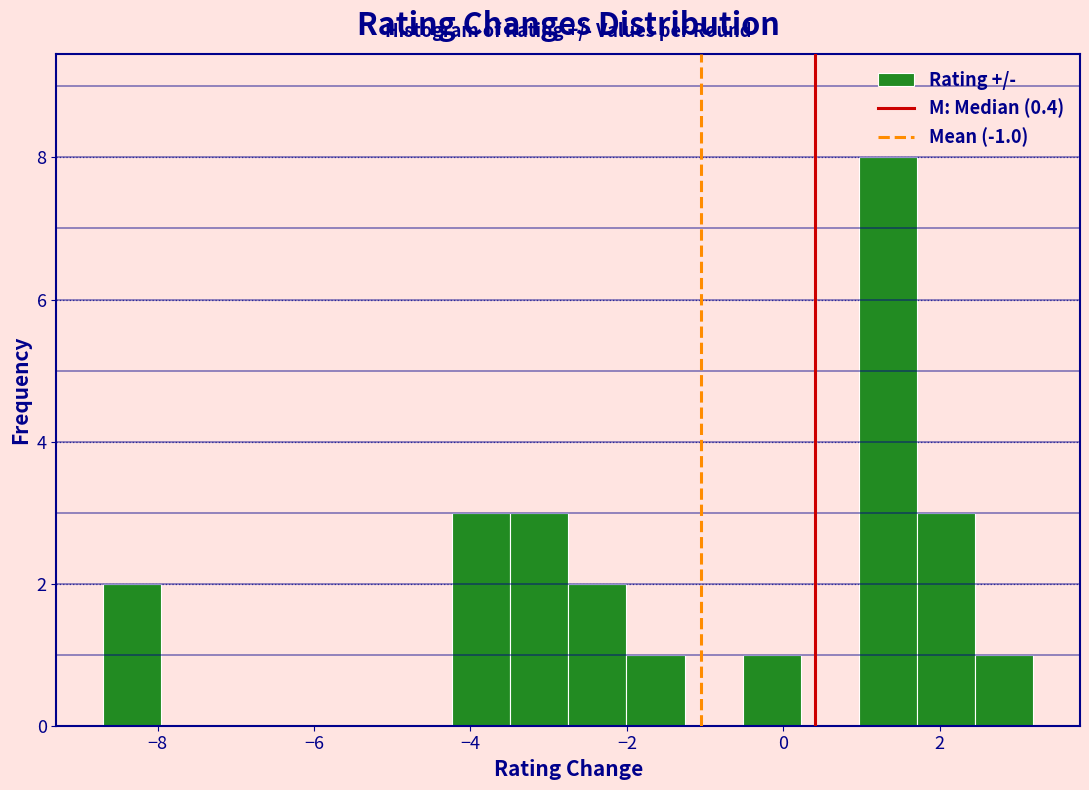

Around what value on the x-axis is the tallest bar? Give the approximate position of its centre, as read against the axis.

1.4